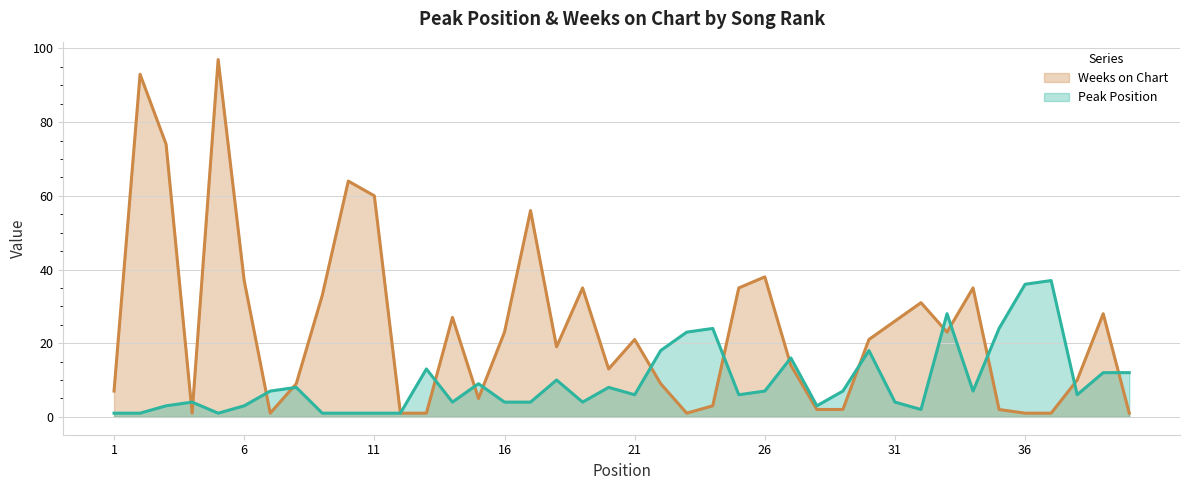

Reading right to left, extract all data points from this chart.

Peak Position: 12	12	6	37	36	24	7	28	2	4	18	7	3	16	7	6	24	23	18	6	8	4	10	4	4	9	4	13	1	1	1	1	8	7	3	1	4	3	1	1
Weeks on Chart: 1	28	10	1	1	2	35	23	31	26	21	2	2	14	38	35	3	1	9	21	13	35	19	56	23	5	27	1	1	60	64	33	9	1	37	97	1	74	93	7